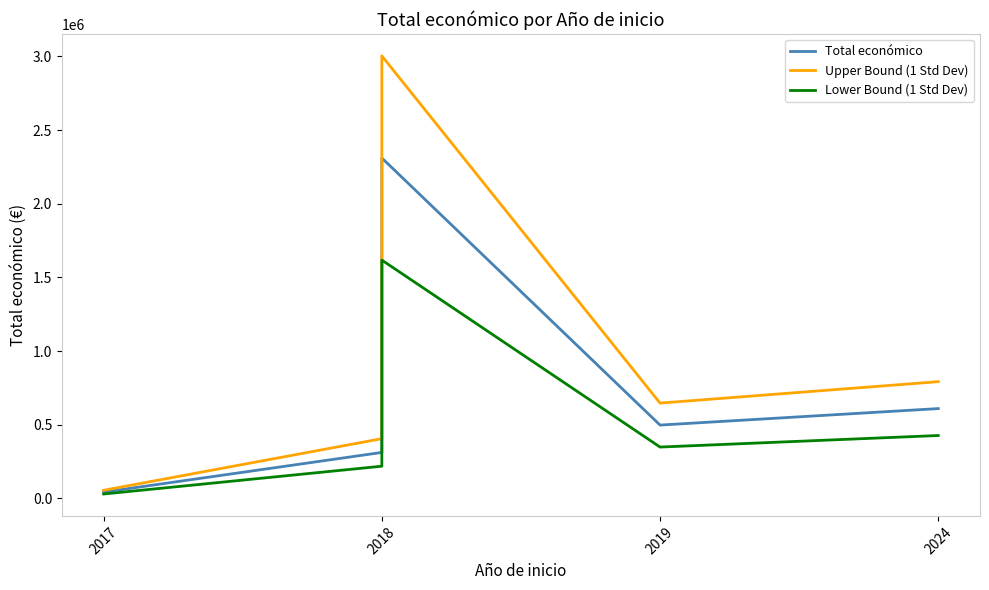

Which series changed the most between 2018 and 2019?

Upper Bound (1 Std Dev)